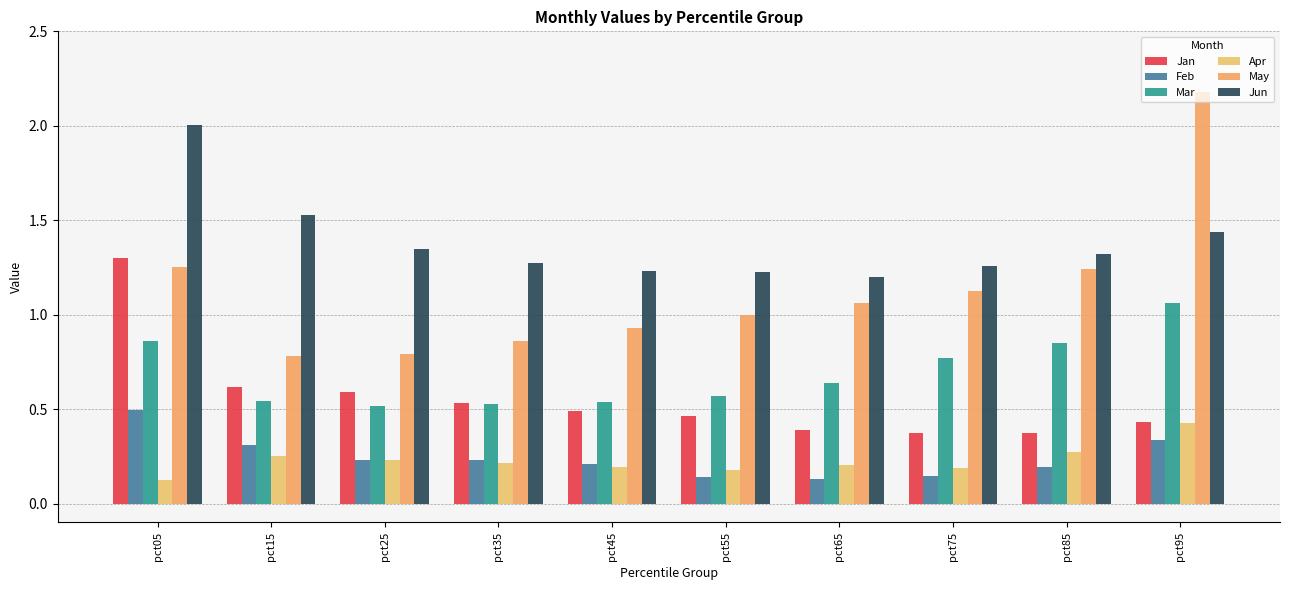

Reading left to right, extract all data points from this chart.

Jan: pct05=1.3	pct15=0.6	pct25=0.6	pct35=0.5	pct45=0.5	pct55=0.5	pct65=0.4	pct75=0.4	pct85=0.4	pct95=0.4
Feb: pct05=0.5	pct15=0.3	pct25=0.2	pct35=0.2	pct45=0.2	pct55=0.1	pct65=0.1	pct75=0.1	pct85=0.2	pct95=0.3
Mar: pct05=0.9	pct15=0.5	pct25=0.5	pct35=0.5	pct45=0.5	pct55=0.6	pct65=0.6	pct75=0.8	pct85=0.9	pct95=1.1
Apr: pct05=0.1	pct15=0.3	pct25=0.2	pct35=0.2	pct45=0.2	pct55=0.2	pct65=0.2	pct75=0.2	pct85=0.3	pct95=0.4
May: pct05=1.3	pct15=0.8	pct25=0.8	pct35=0.9	pct45=0.9	pct55=1.0	pct65=1.1	pct75=1.1	pct85=1.2	pct95=2.2
Jun: pct05=2.0	pct15=1.5	pct25=1.3	pct35=1.3	pct45=1.2	pct55=1.2	pct65=1.2	pct75=1.3	pct85=1.3	pct95=1.4